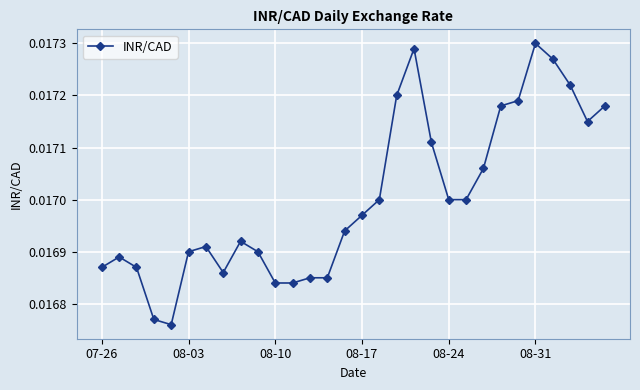

How many values are between 0 and 1?

30